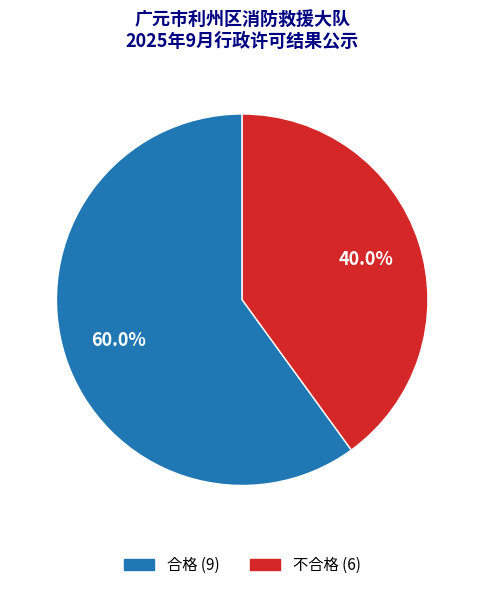

What is the ratio of the value at 合格 to the value at 不合格?

1.5